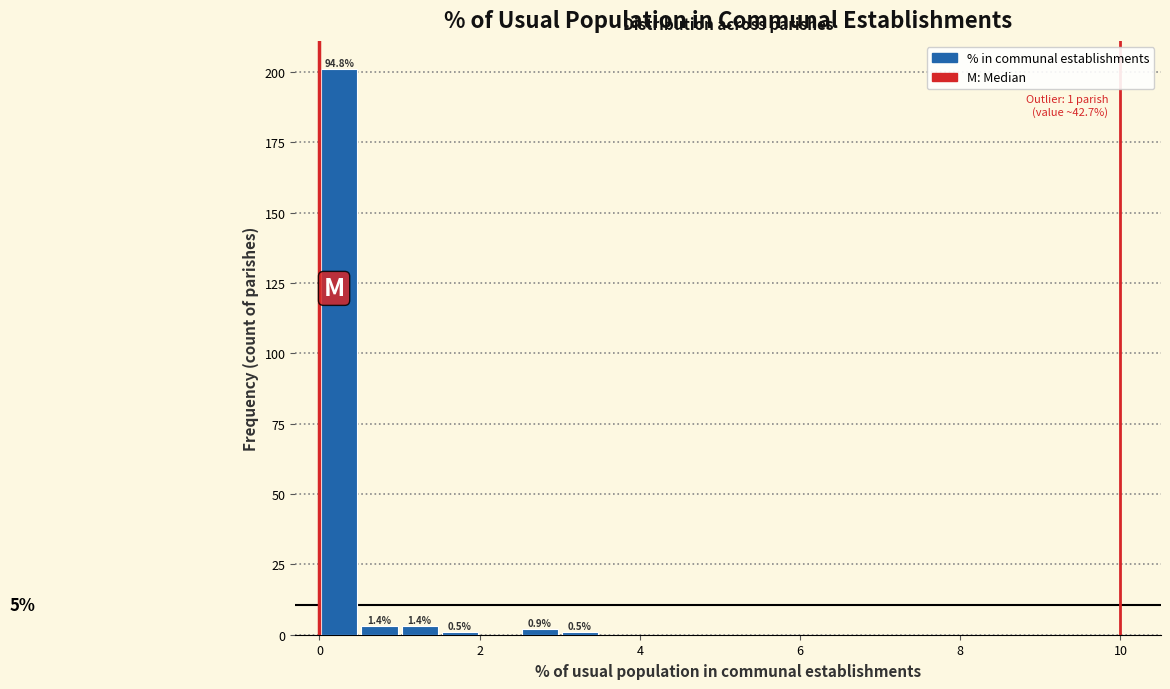

Around what value on the x-axis is the tallest bar? Give the approximate position of its centre, as read against the axis.

0.2